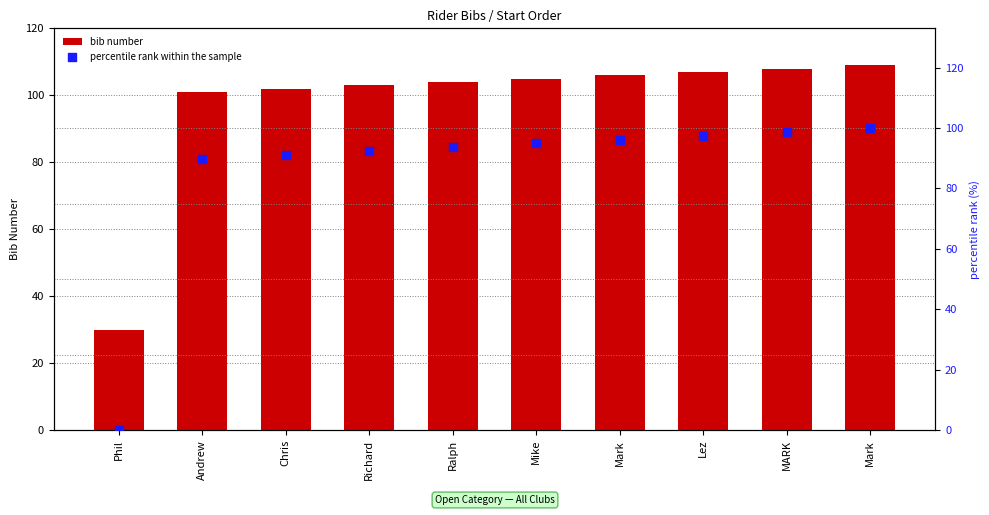

Which series has the largest Y range (max minus min)?

percentile rank within the sample